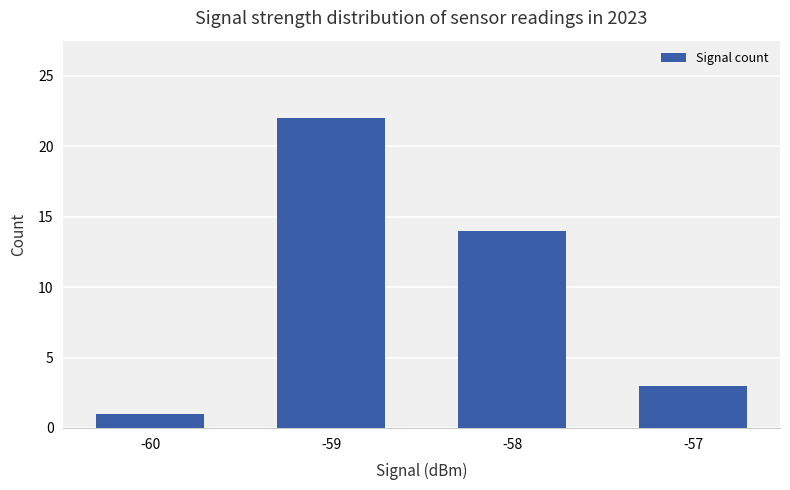

Reading right to left, list all the values displayed in this chart.

-57=3	-58=14	-59=22	-60=1